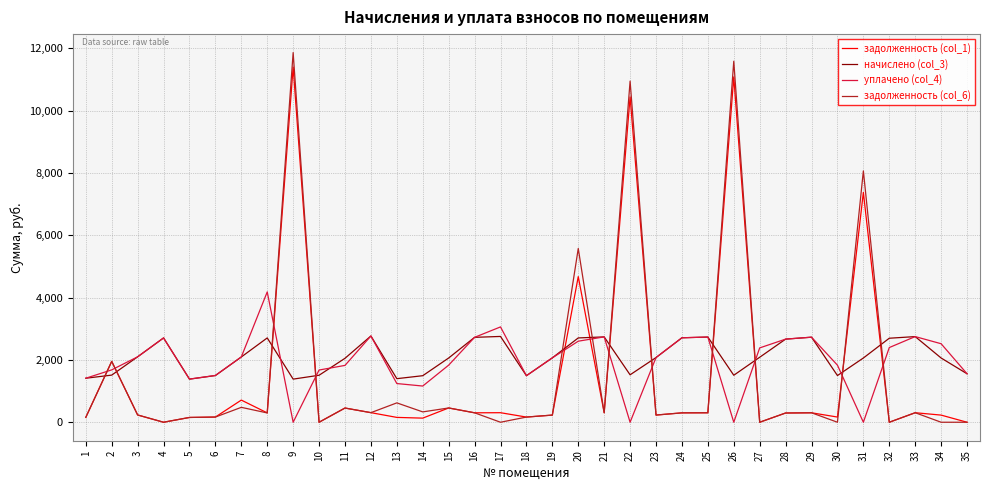

What is the sum of the уплачено (col_4) values at 25 and 16?

5456.9